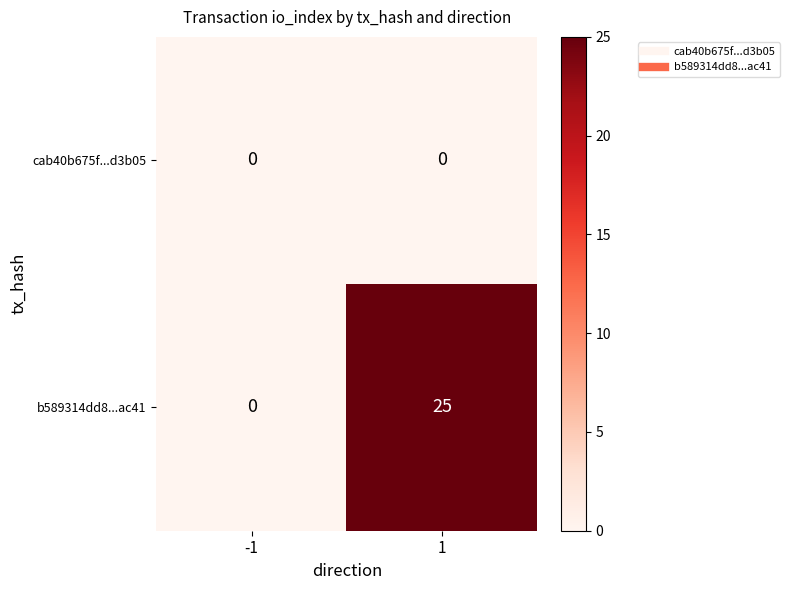

At 1, list the series in order from largest to smallest.

b589314dd8...ac41, cab40b675f...d3b05